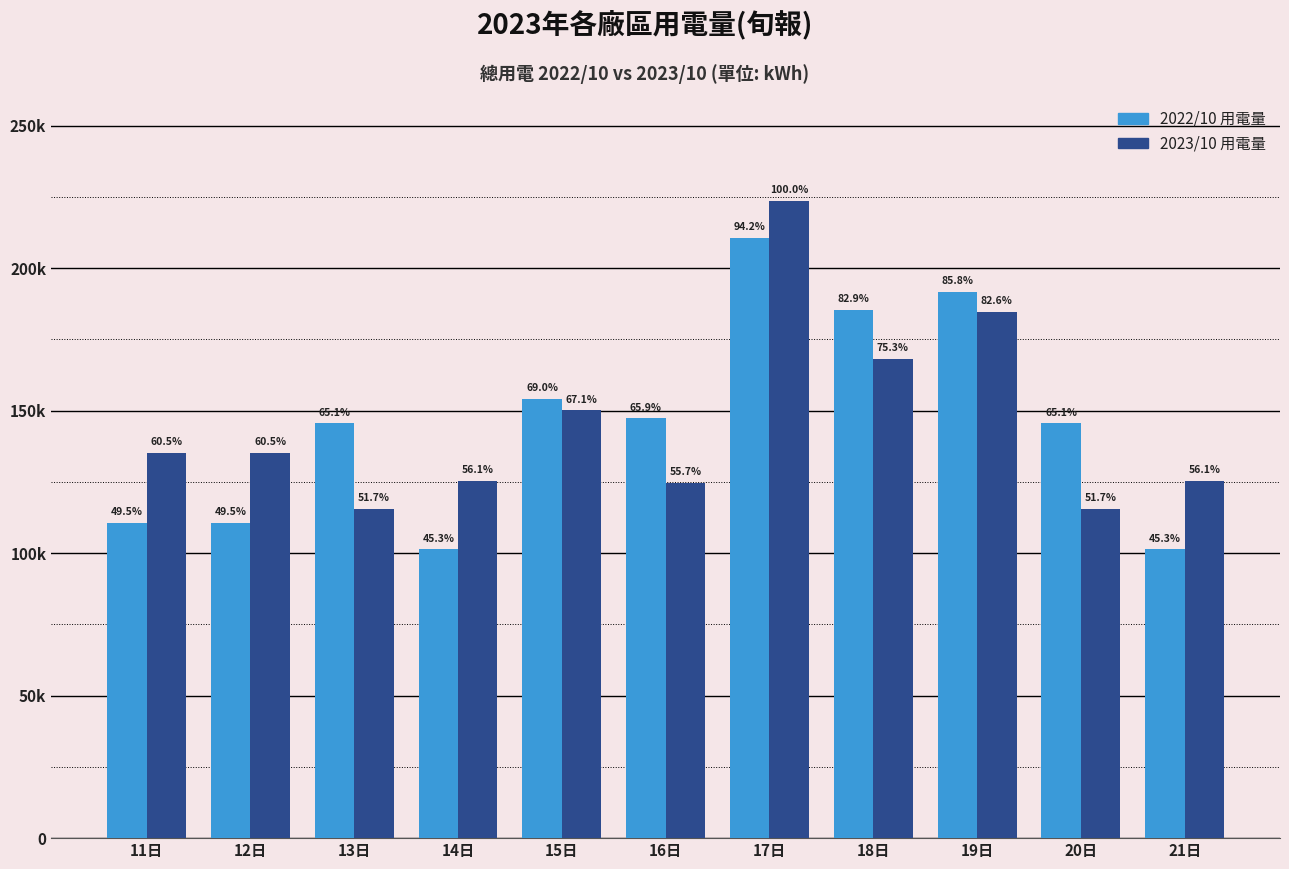

The value of 2022/10 用電量 at 16日 is 42730.2. True or false?

False